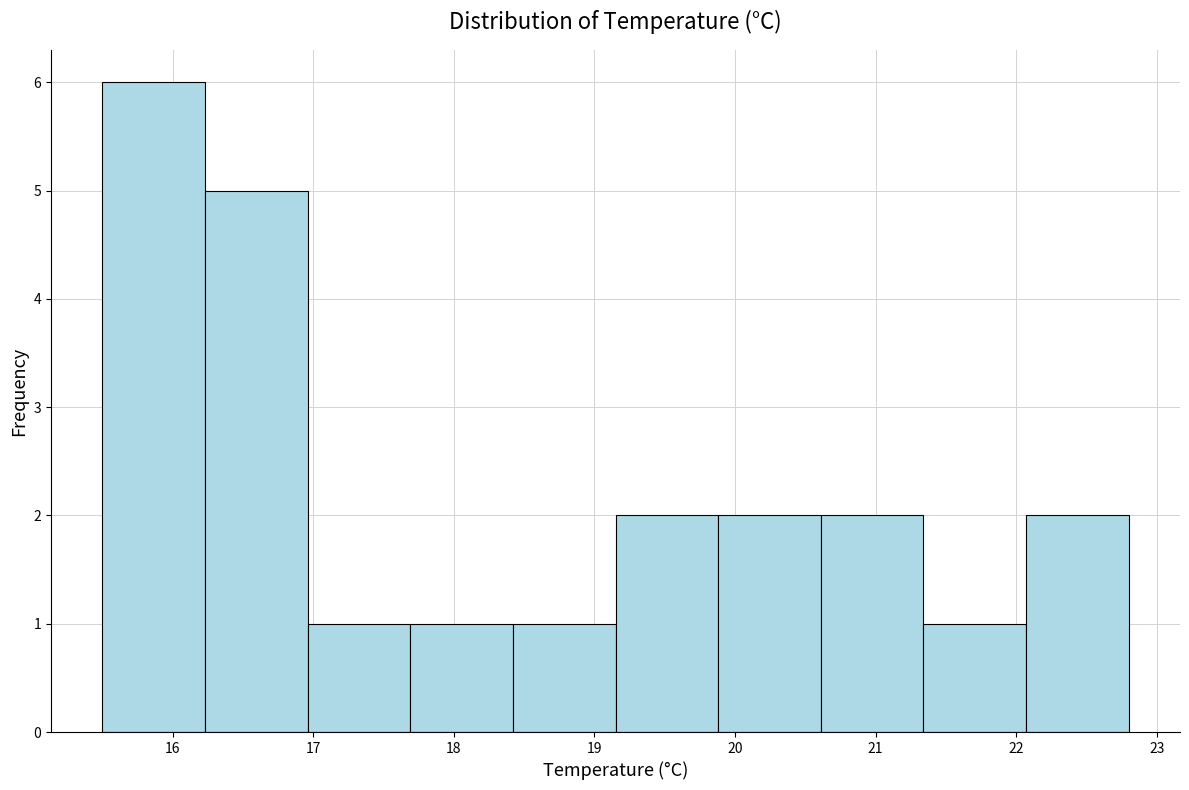

Which range on the x-axis has the tallest bar?

15.50 to 16.23